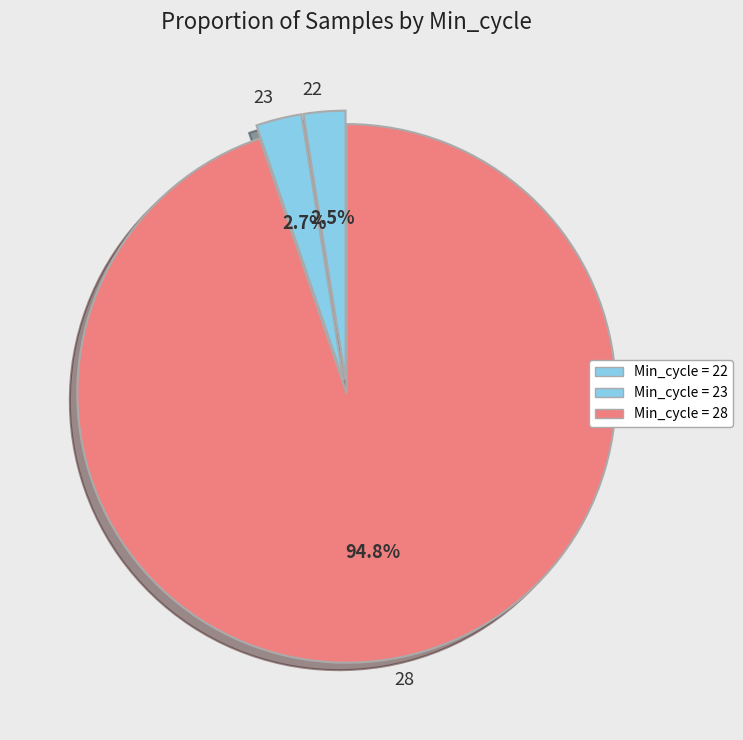

How many segments does this pie chart have?

3